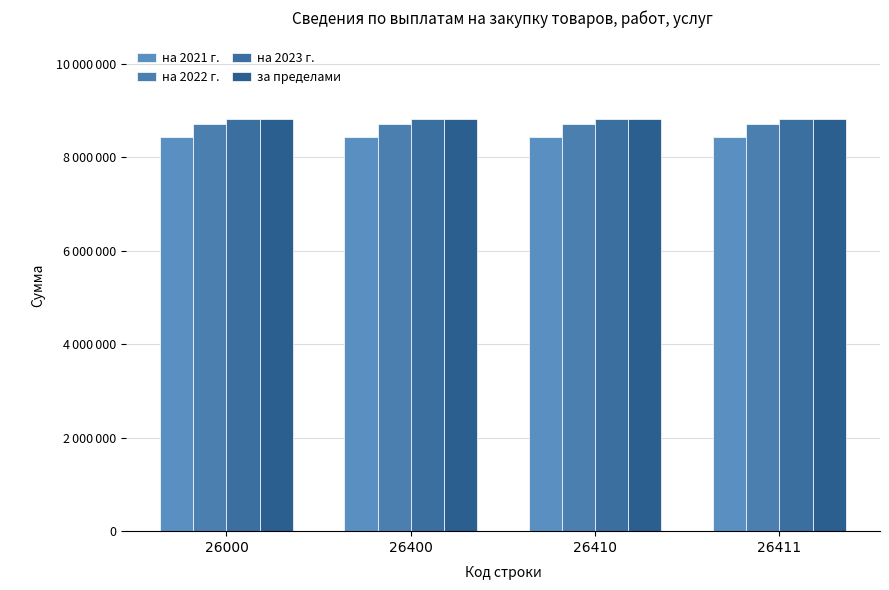

Does the chart contain stacked bars?

No